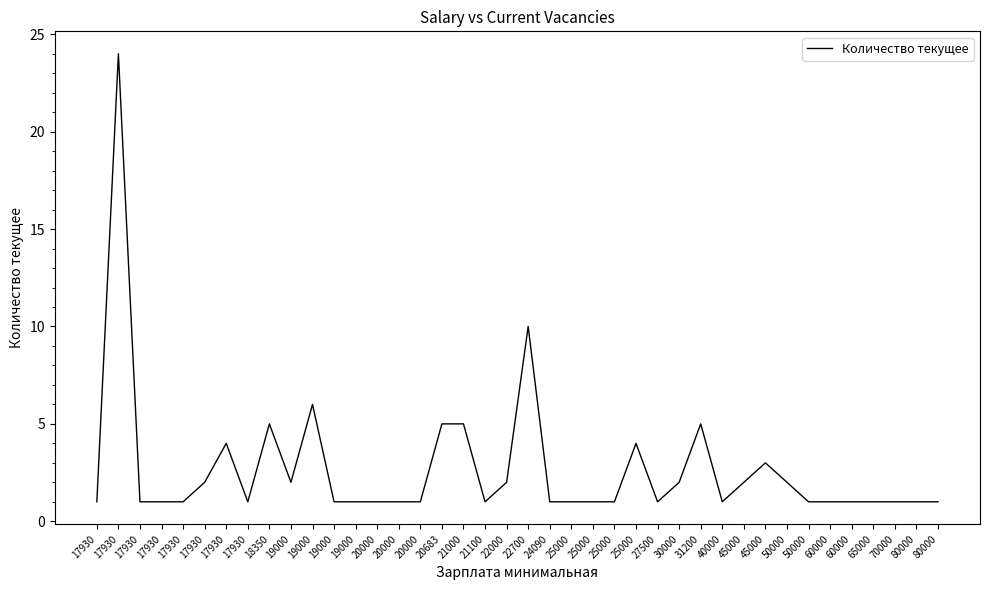

Does the chart display data point markers on the line(s)?

No